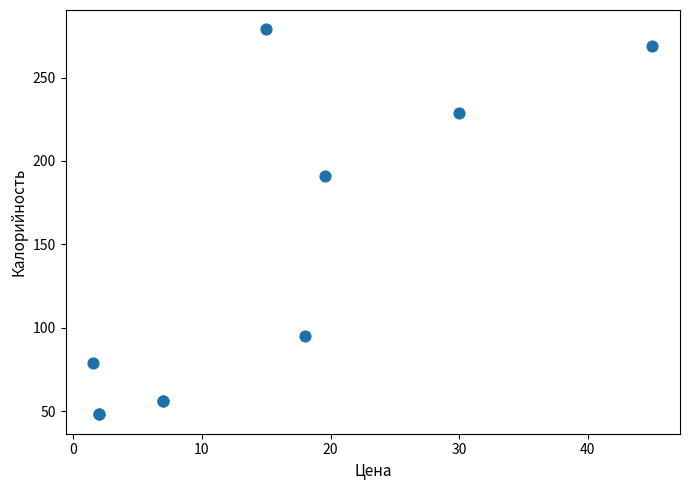

What Y value in the scatter plot is closest to 163?

191.0